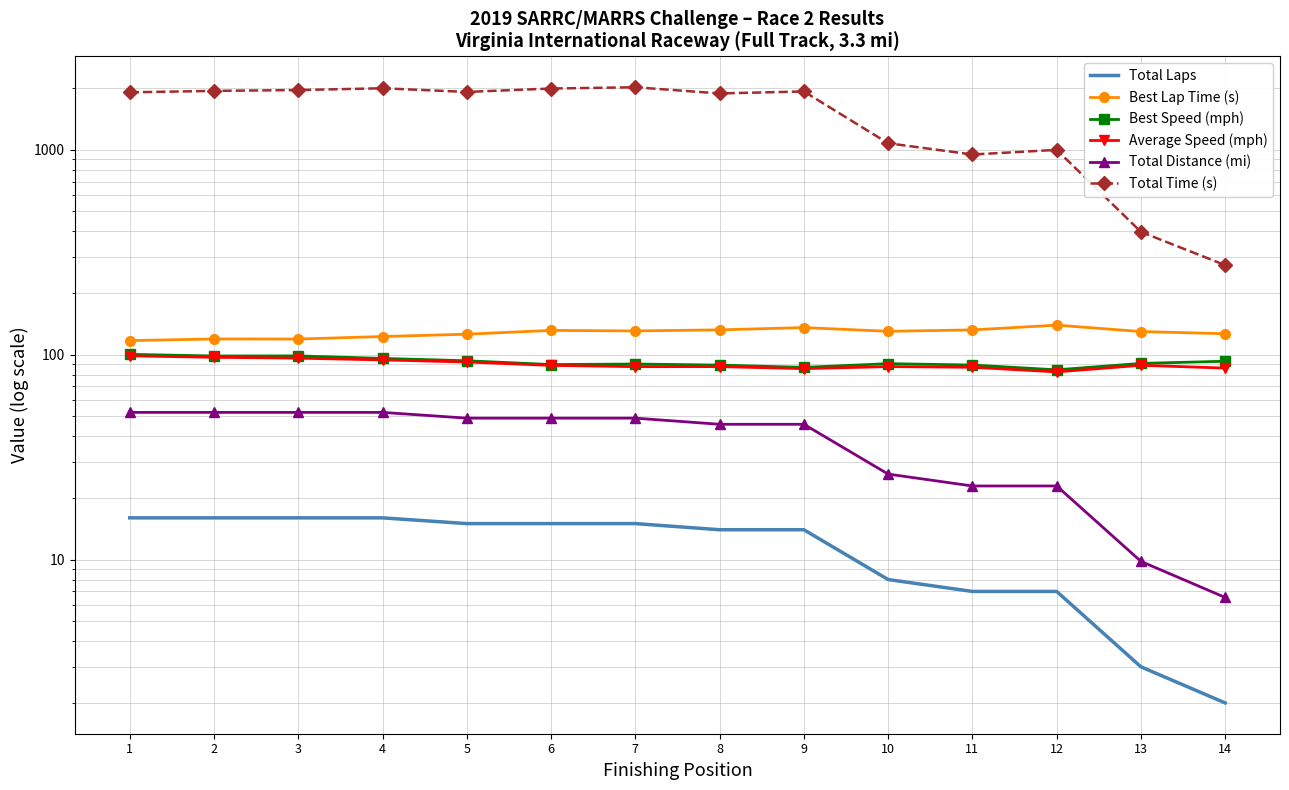

True or false: Total Time (s) and Average Speed (mph) intersect in this chart.

False